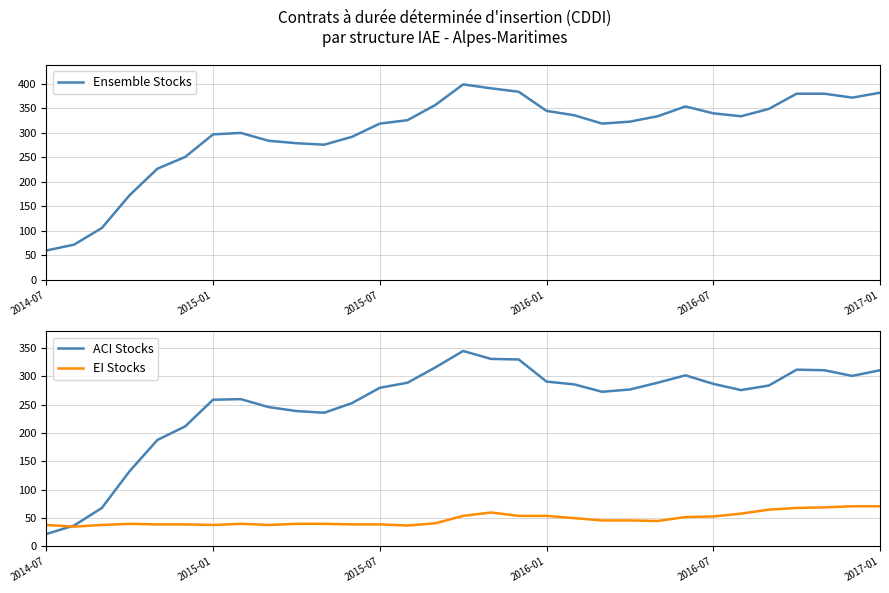

Where does the ACI Stocks series first go above 280?

13